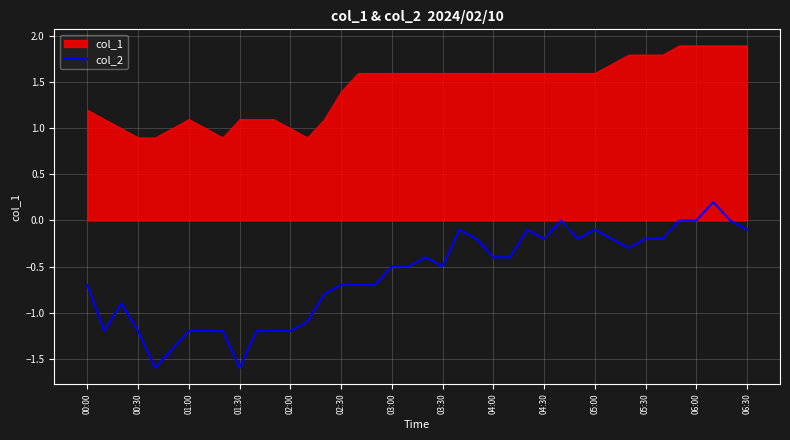

What is the minimum value for col_2?

-1.6